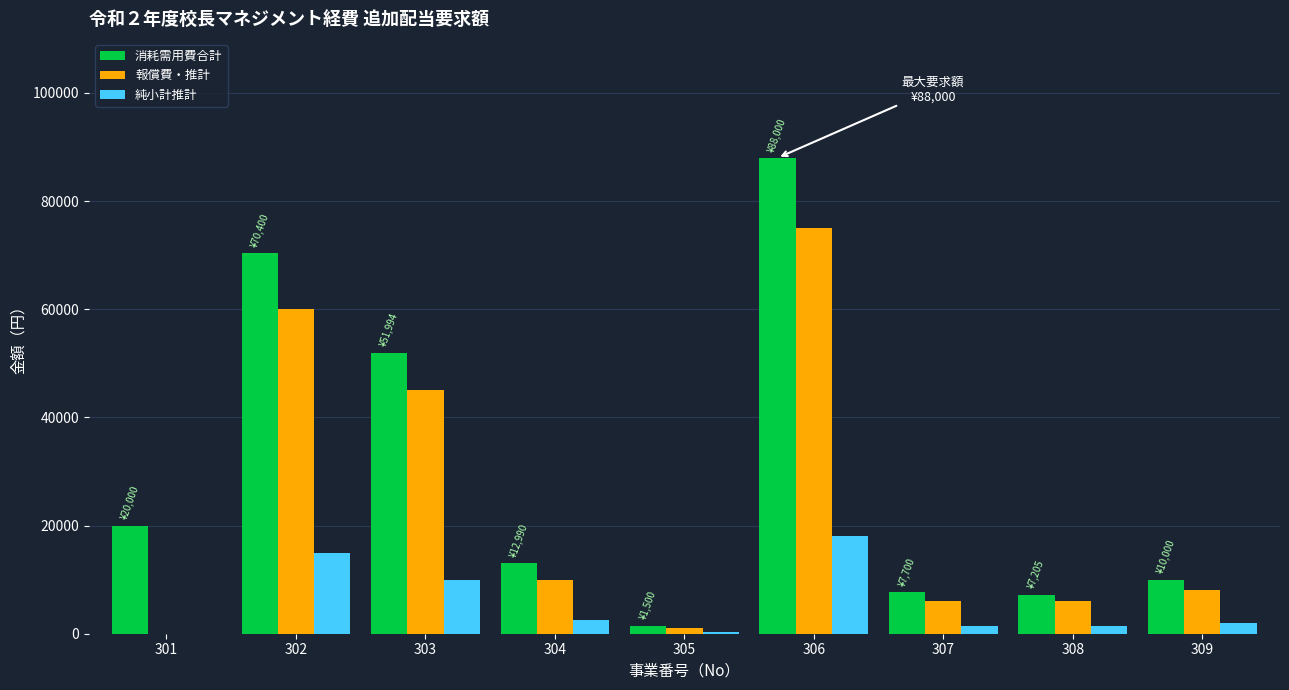

Which series has the largest total across all categories?

消耗需用費合計